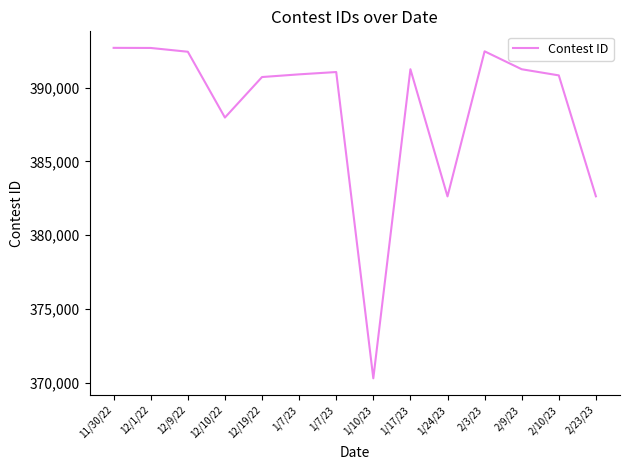

Does the chart have visible grid lines?

No